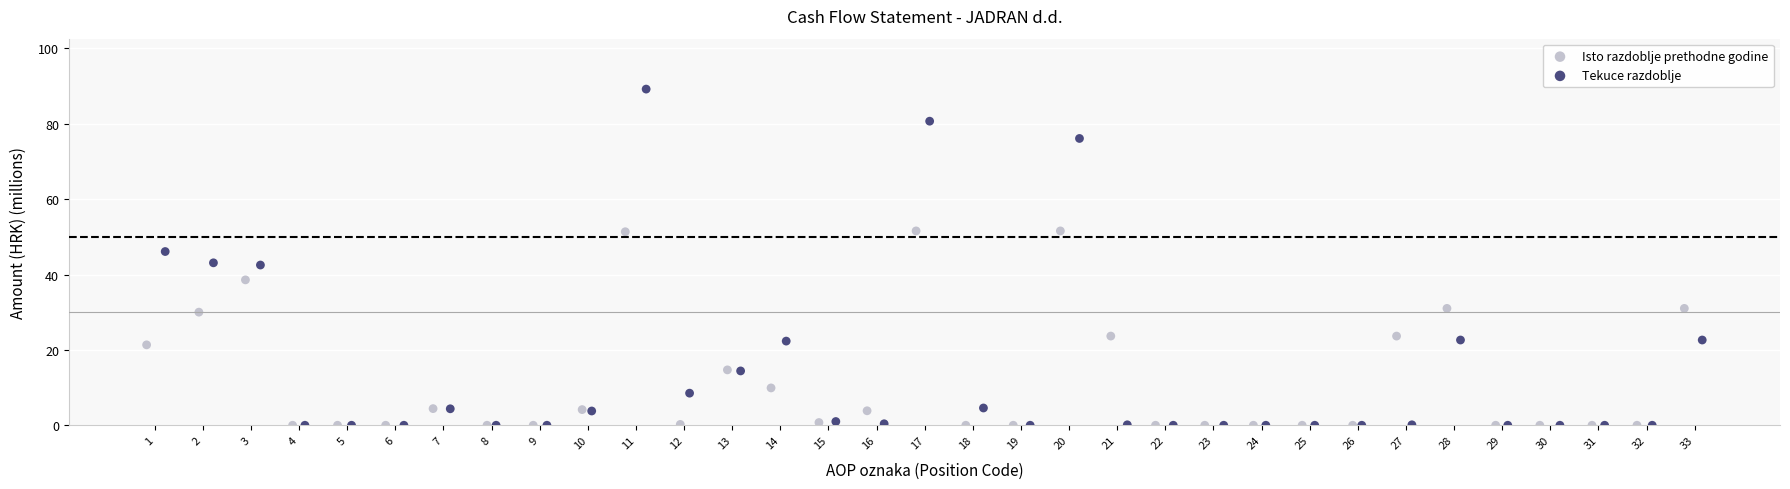

Which series reaches the maximum Y coordinate?

Tekuce razdoblje